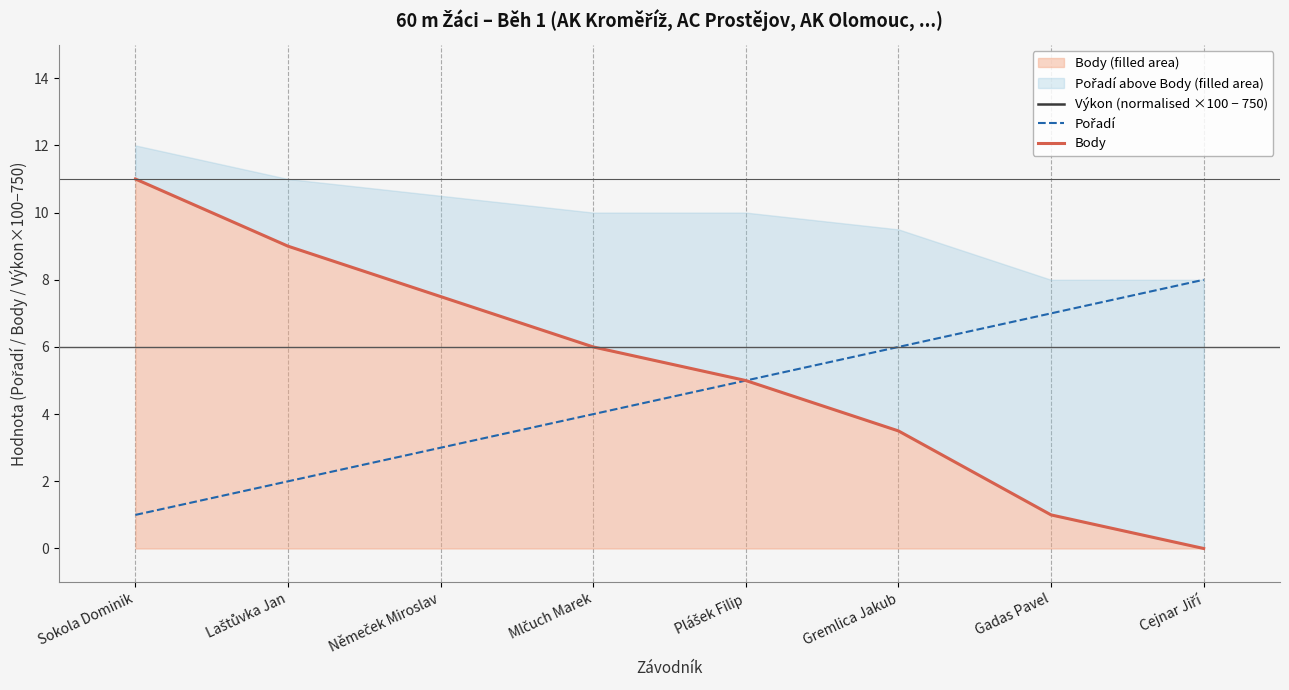

At which label does Výkon (normalised ×100 − 750) reach its minimum?

Sokola Dominik